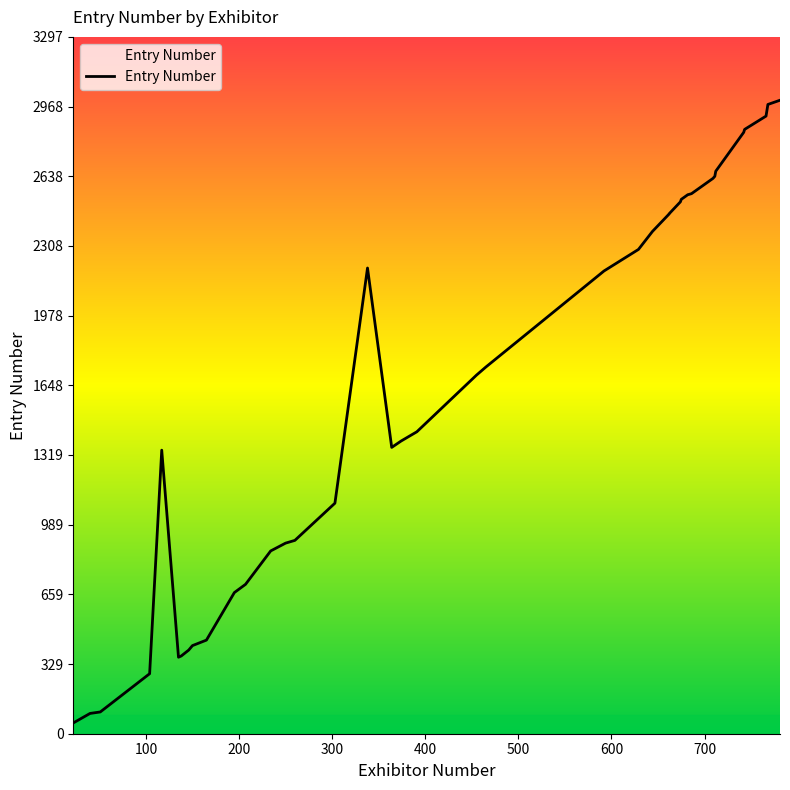

How many interior local peaks (higher than both neighbors) does the data have?

2